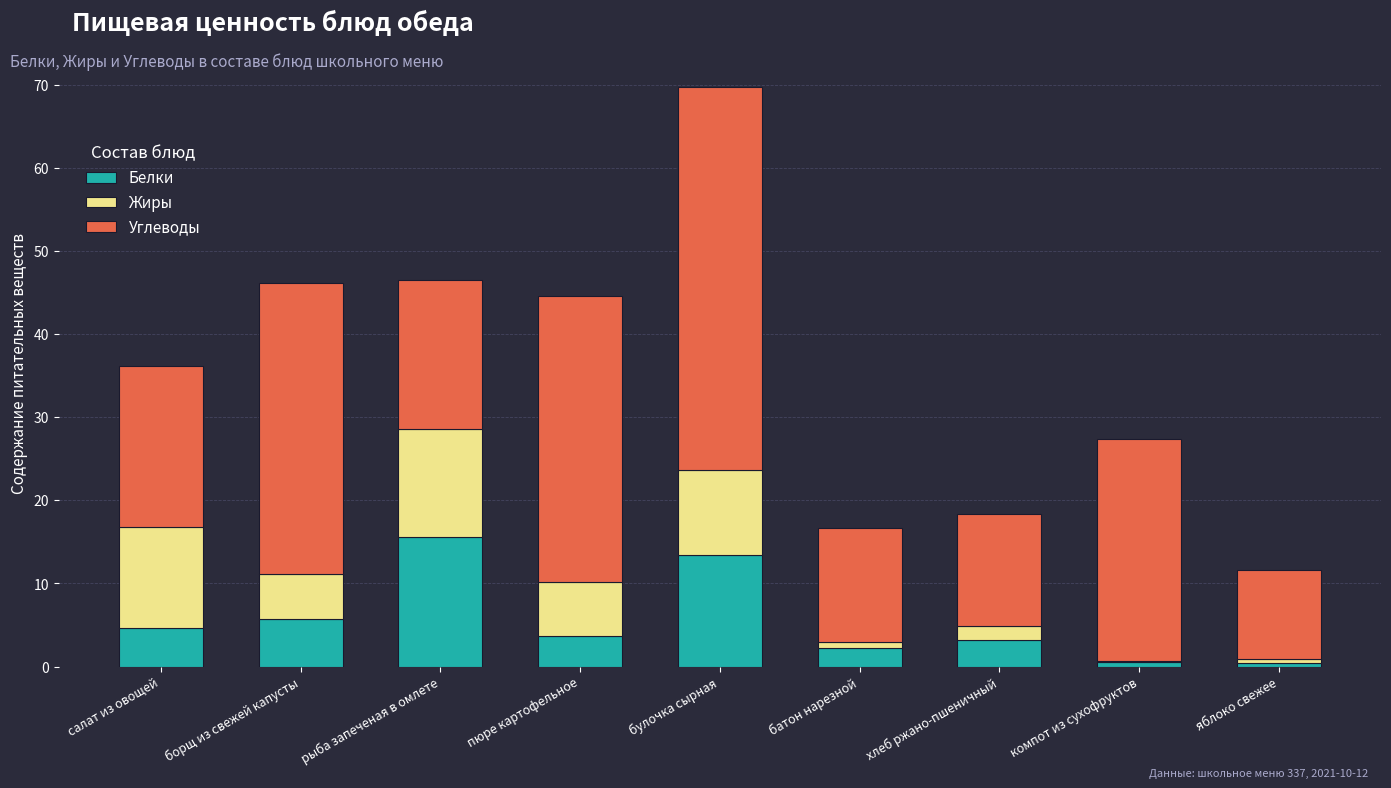

The Белки series shows 18.6 at булочка сырная. True or false?

False